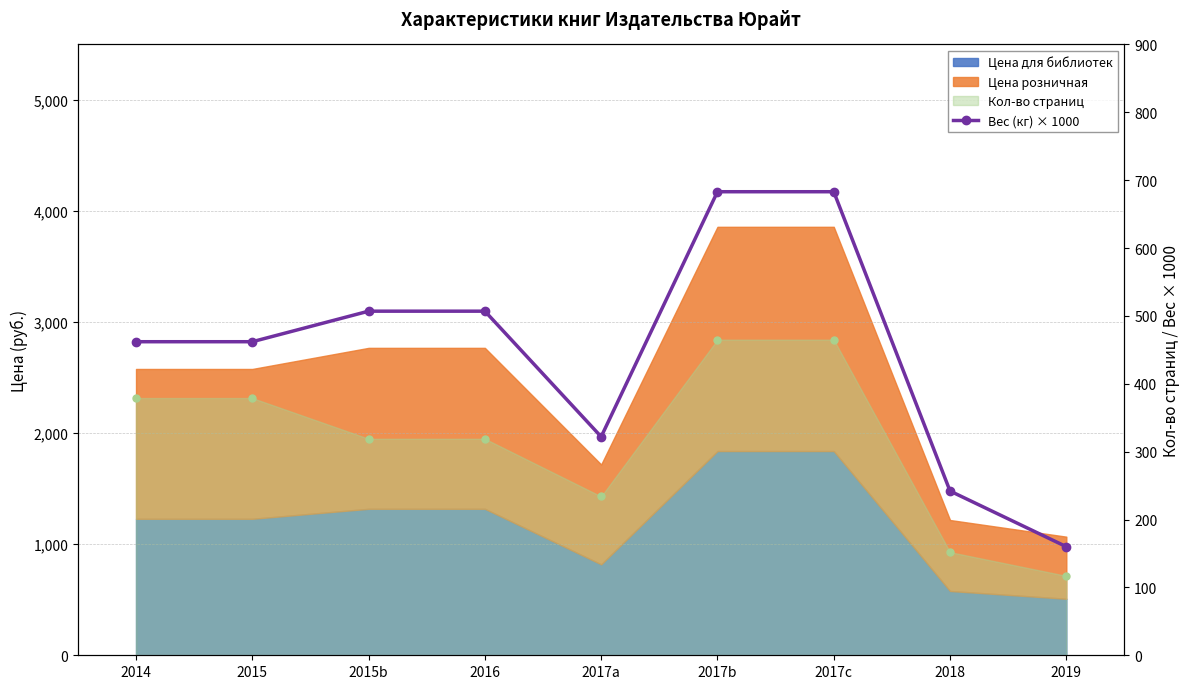

Which label corresponds to the smallest value in the chart?

2019